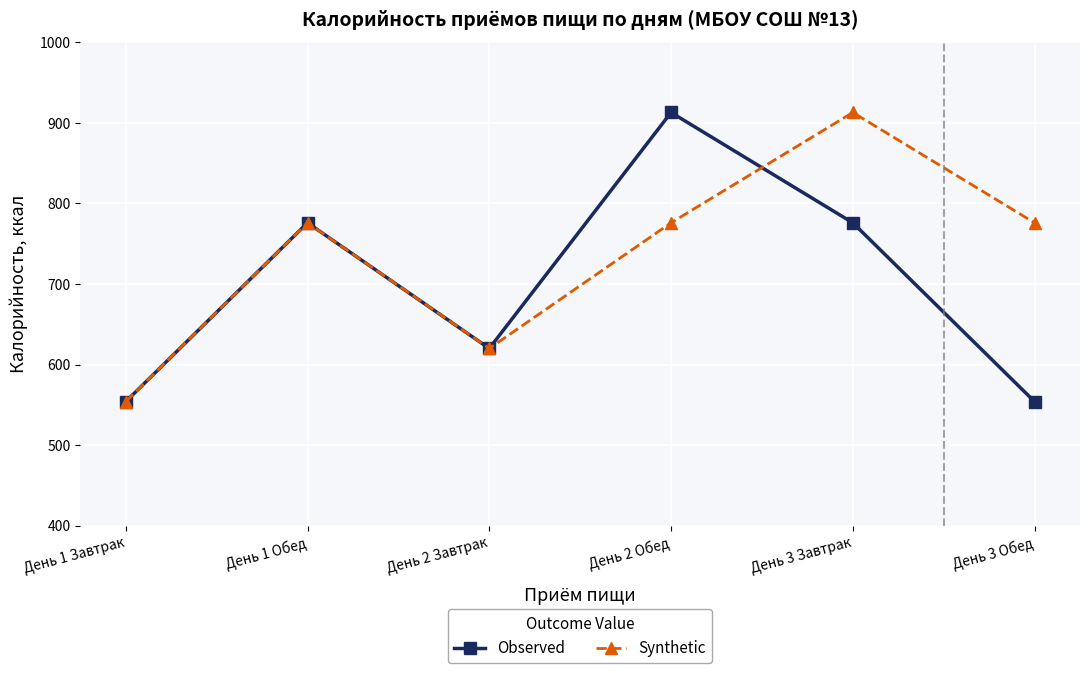

What is the total value across all series at День 2 Завтрак?

1240